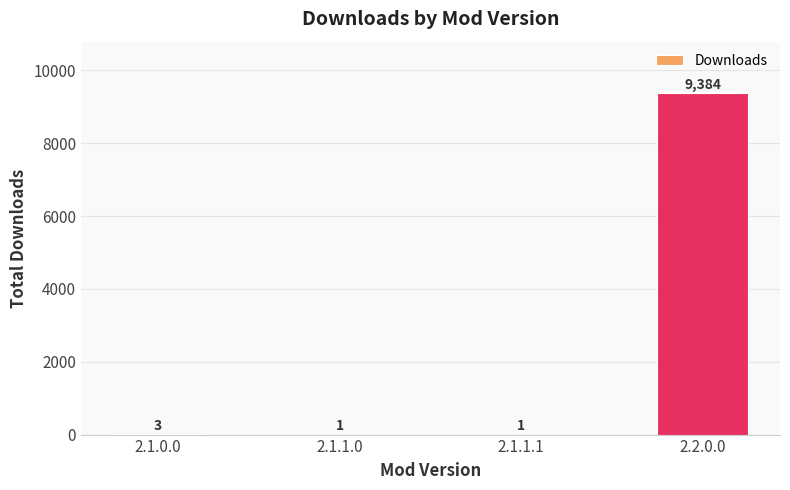

What is the change in value from 2.1.1.1 to 2.2.0.0?

+9383